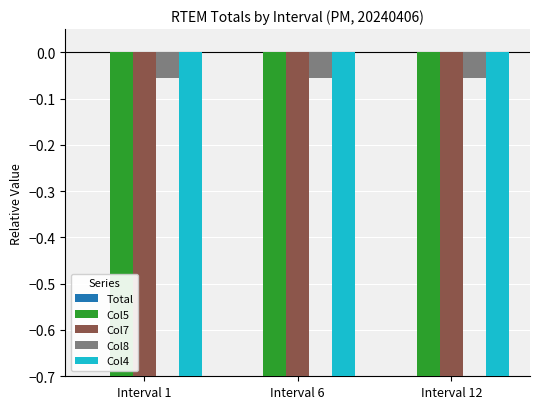

Which category has the lowest value in the Col4 series?

Interval 1